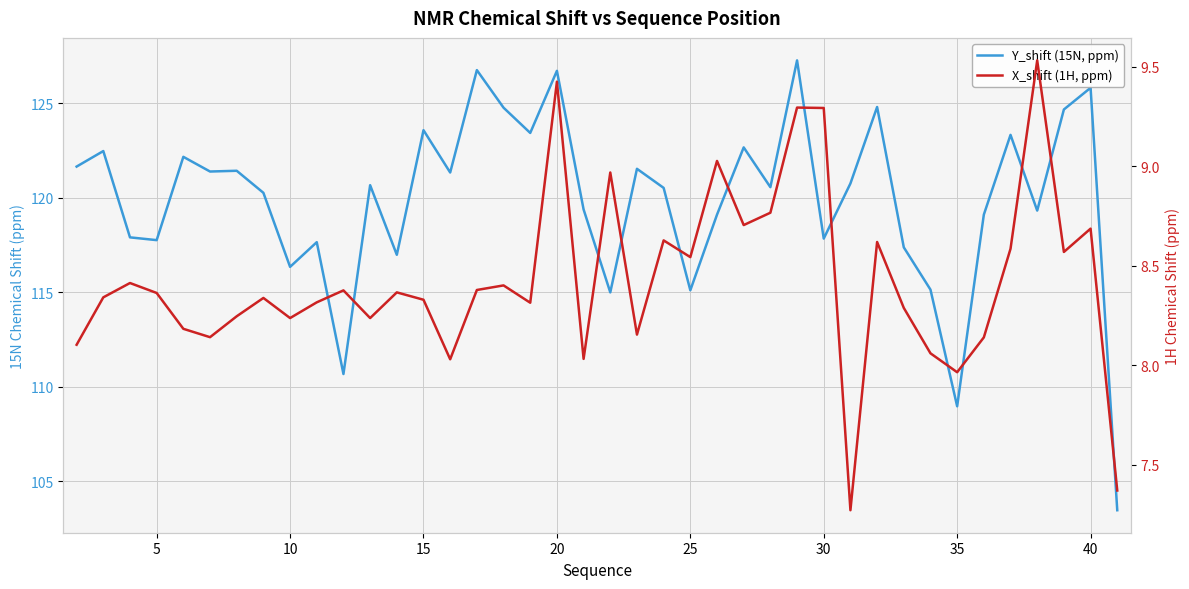

The value of Y_shift (15N, ppm) at 17 is 37.4. True or false?

False